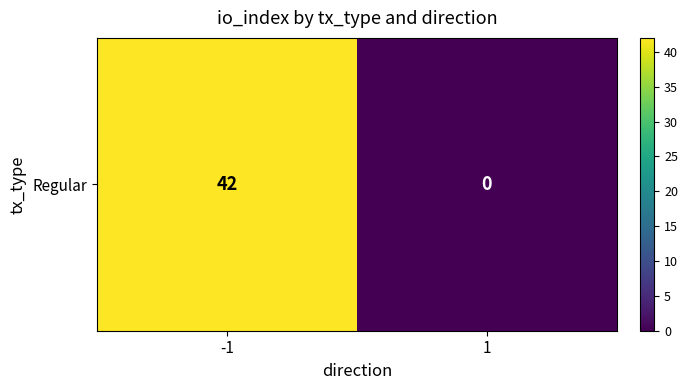

Rank the categories by value from lowest to highest.

1, -1